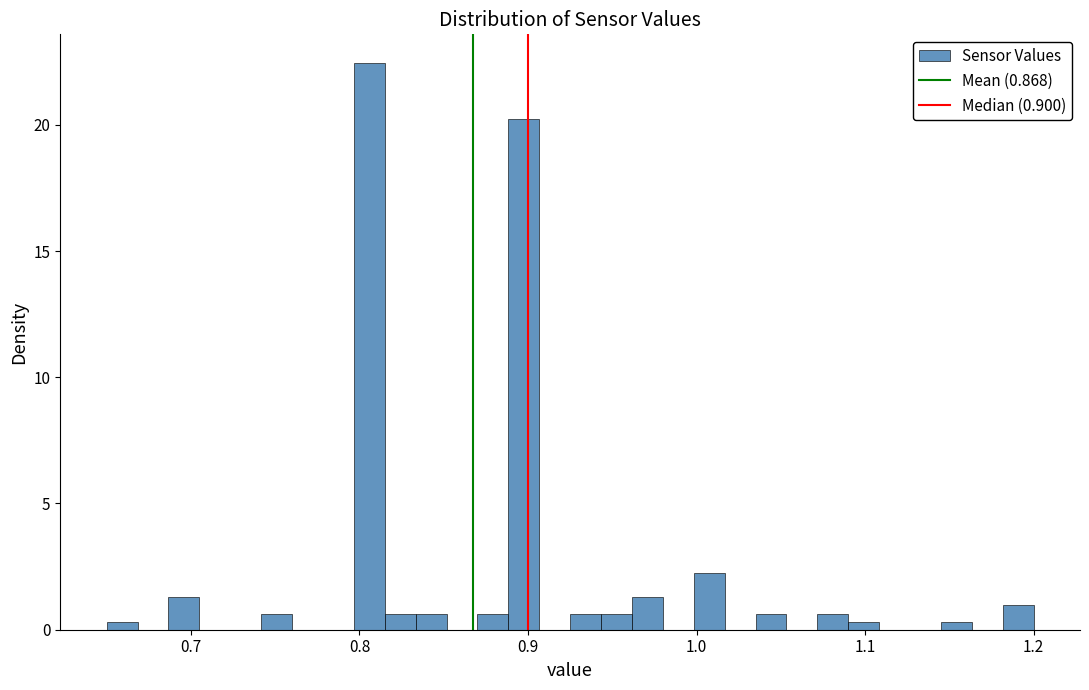

Read against the x-axis, roughly where is the centre of the tallest bar?

0.81